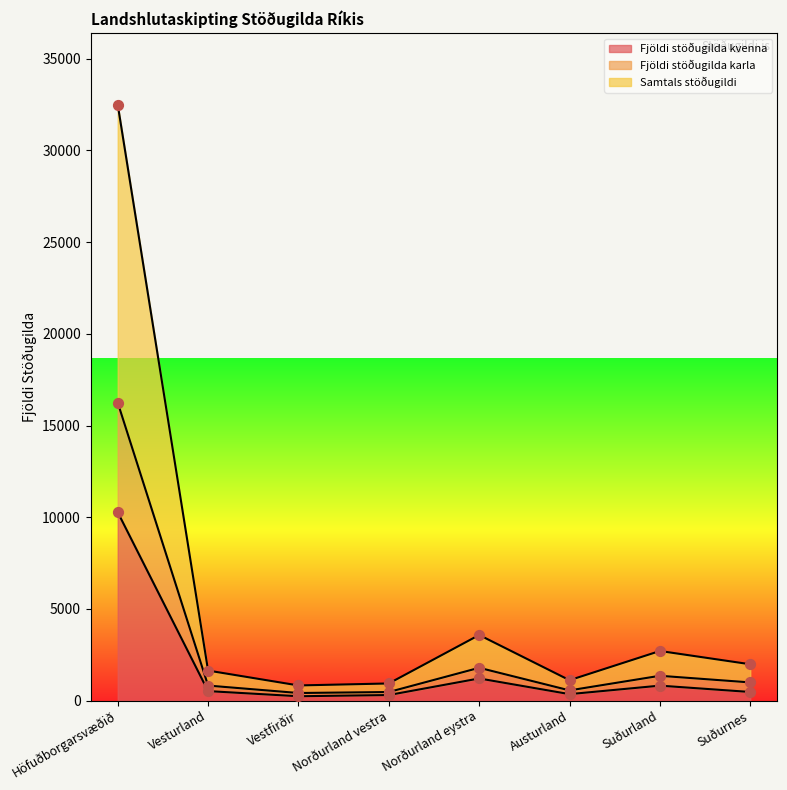

Is the value of Fjöldi stöðugilda karla at Suðurnes greater than the value of Samtals stöðugildi at Suðurnes?

No